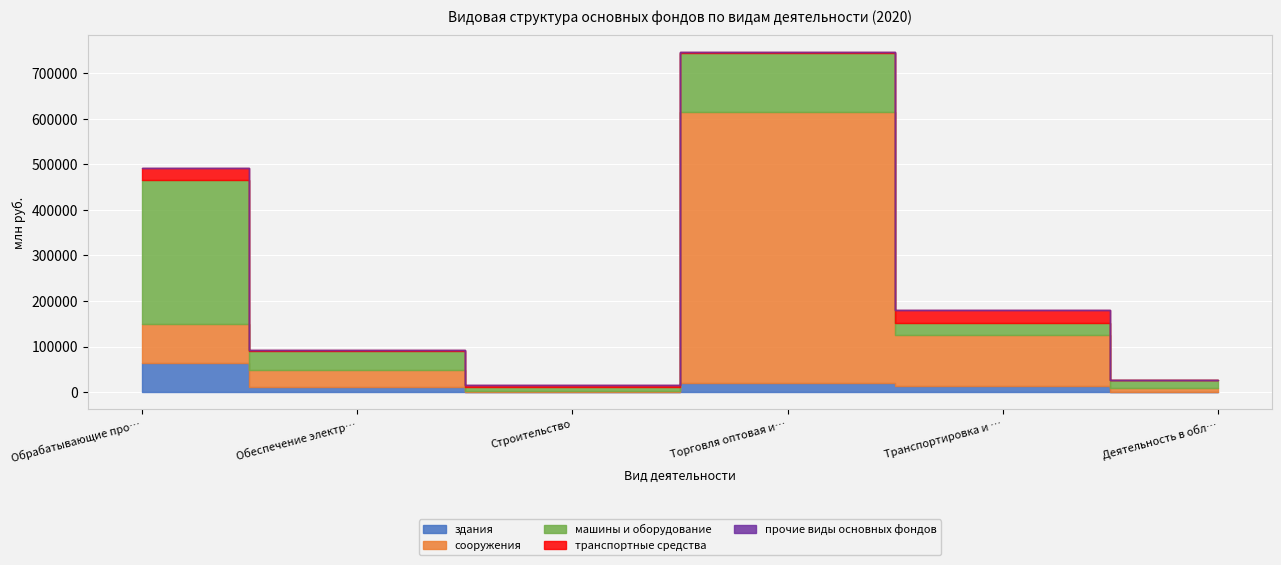

Reading left to right, list all the values displayed in this chart.

здания: Обрабатывающие производства=64642	Обеспечение электрической энергией=10373	Строительство=763	Торговля оптовая и розничная=19859	Транспортировка и хранение=12989	Деятельность в области информации=1212
сооружения: Обрабатывающие производства=85778	Обеспечение электрической энергией=38525	Строительство=1044	Торговля оптовая и розничная=596040	Транспортировка и хранение=113252	Деятельность в области информации=8458
машины и оборудование: Обрабатывающие производства=315120	Обеспечение электрической энергией=42305	Строительство=10352	Торговля оптовая и розничная=128372	Транспортировка и хранение=25058	Деятельность в области информации=15917
транспортные средства: Обрабатывающие производства=27131	Обеспечение электрической энергией=1629	Строительство=4169	Торговля оптовая и розничная=1738	Транспортировка и хранение=28841	Деятельность в области информации=166
прочие виды основных фондов: Обрабатывающие производства=280	Обеспечение электрической энергией=212	Строительство=137	Торговля оптовая и розничная=102	Транспортировка и хранение=245	Деятельность в области информации=294